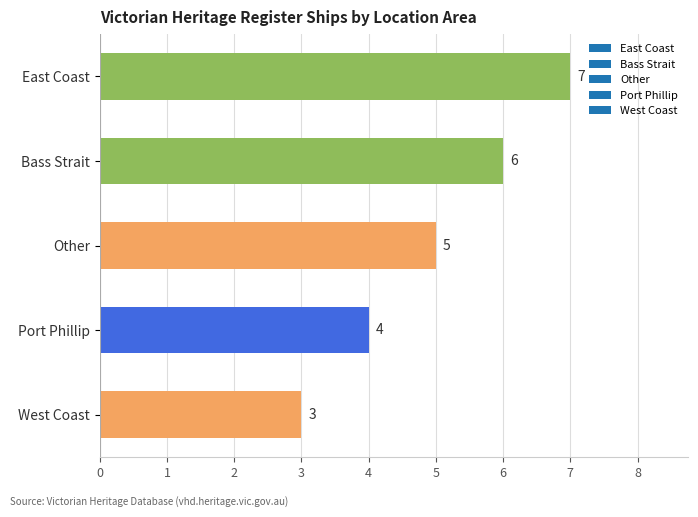

How many categories are shown in the chart?

5